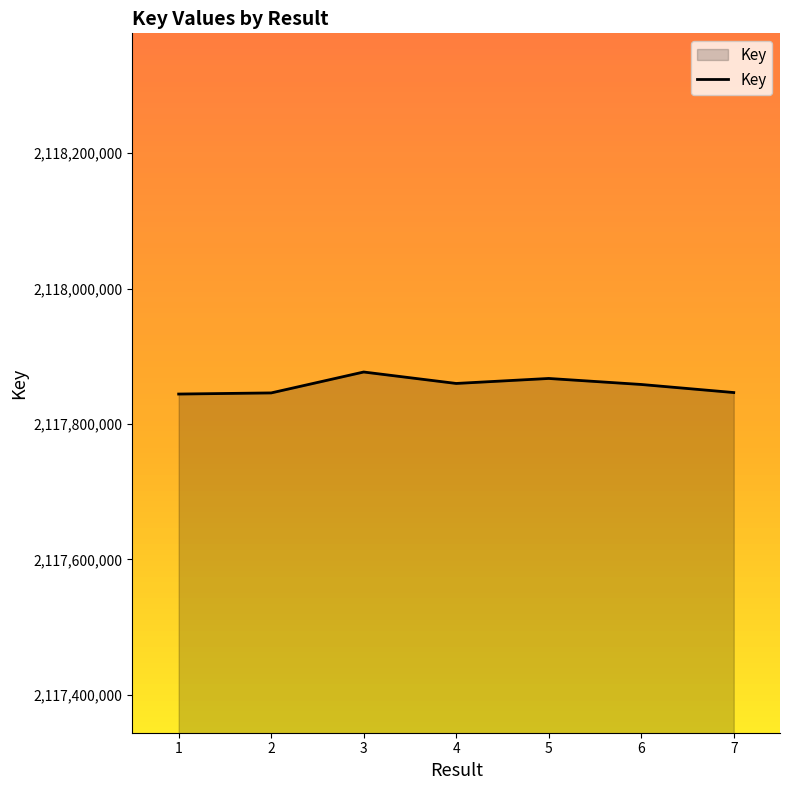

What is the average value?

2117856986